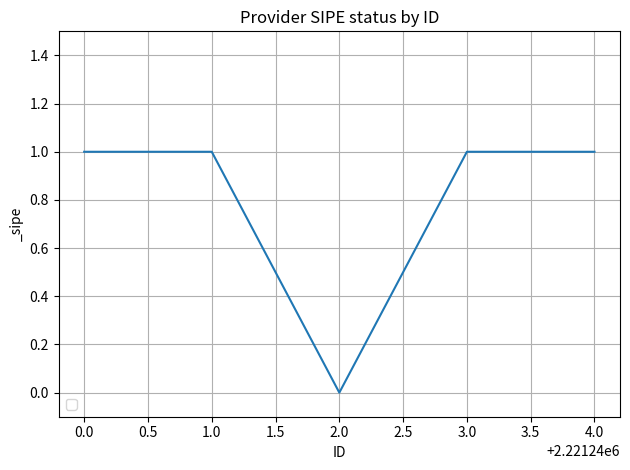

What is the difference between the maximum and minimum values?

1